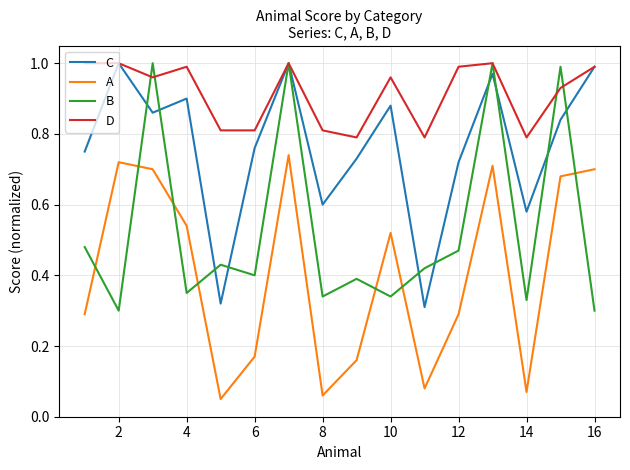

Which series has the largest total across all categories?

D